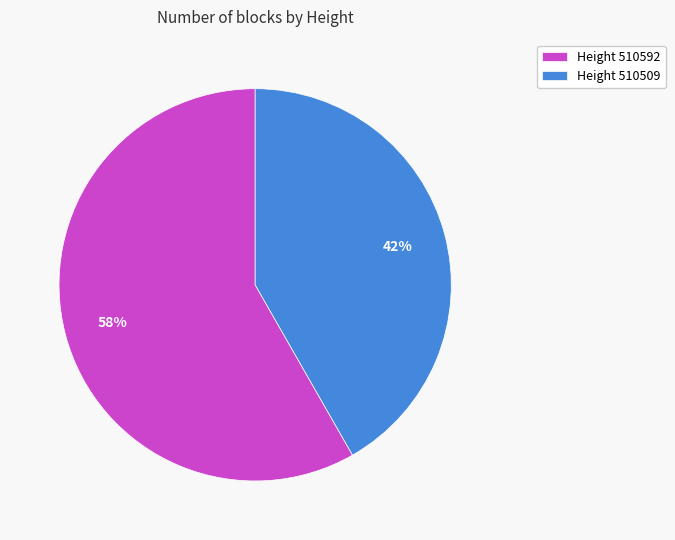

How many segments does this pie chart have?

2